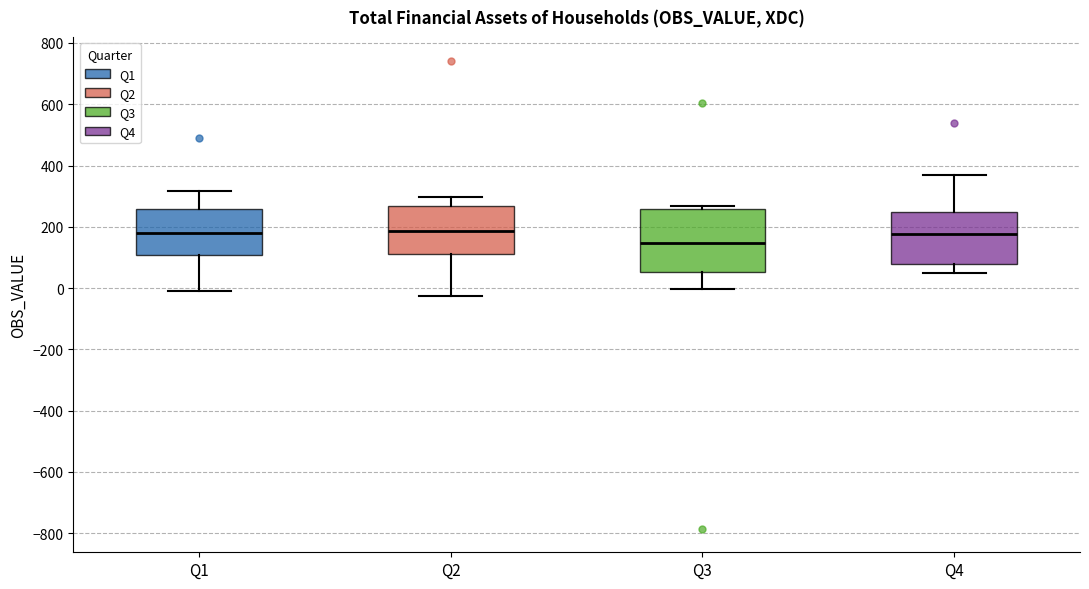

Reading left to right, transcribe this box plot: for each box, give where its median line is, the range the box spans, and where its two whiskers end, as read against the y-axis. The values are not printed on the chart, so give them approximately, as read against the axis.

Q1: median 180, box 100 to 260, whiskers 0 to 320
Q2: median 180, box 120 to 260, whiskers -20 to 300
Q3: median 140, box 60 to 260, whiskers 0 to 260 (just above the box's upper edge)
Q4: median 180, box 80 to 240, whiskers 40 to 360